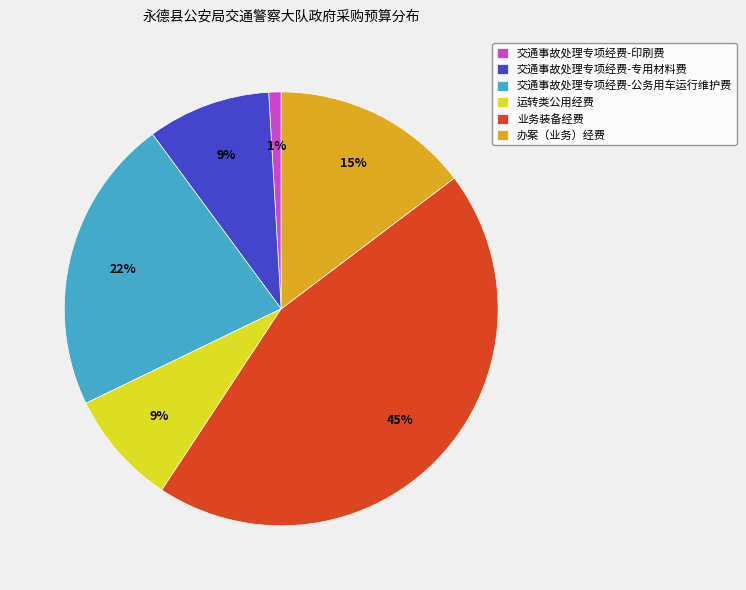

Which category has the biggest portion of the pie?

业务装备经费